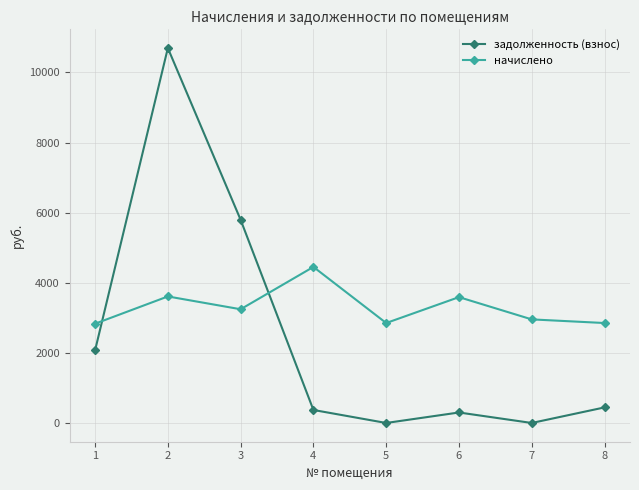

What are all the series names shown in the legend?

задолженность (взнос), начислено